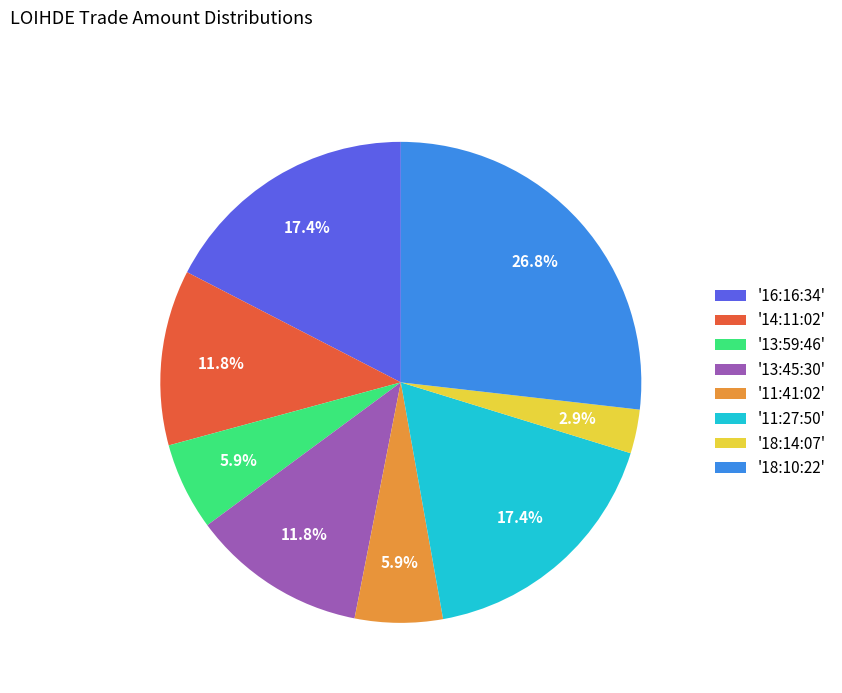

How much of the chart is everything except '18:14:07'?

97.1%